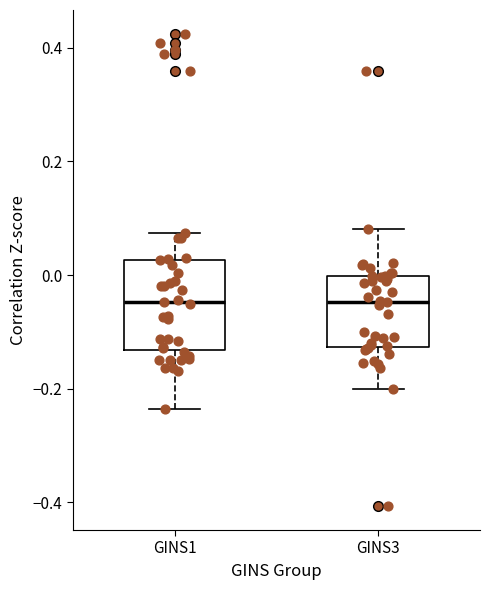

Reading left to right, read every box against the y-axis: the position of its median line, the range the box covers, and the ends of its whiskers. The values are not printed on the chart, so give them approximately, as read against the axis.

GINS1: median -0.04, box -0.14 to 0.02, whiskers -0.24 to 0.08
GINS3: median -0.04, box -0.12 to 0.00, whiskers -0.20 to 0.08